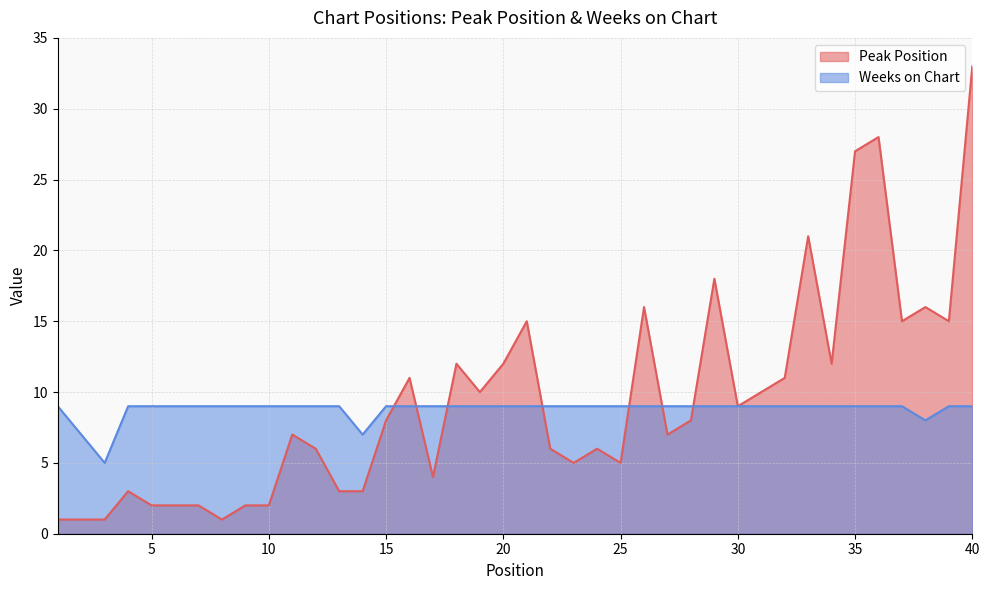

How many lines are shown in the chart?

2